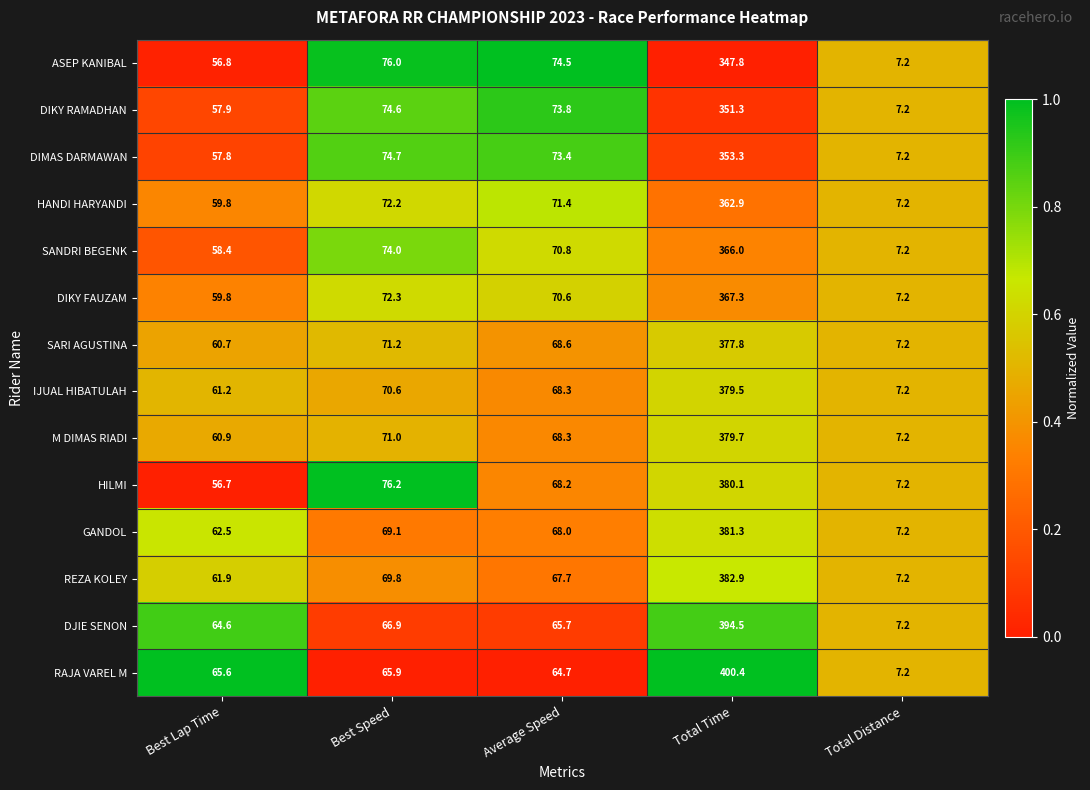

Rank the series by their maximum value, from lowest to highest.

ASEP KANIBAL, DIKY RAMADHAN, DIMAS DARMAWAN, HANDI HARYANDI, SANDRI BEGENK, DIKY FAUZAM, SARI AGUSTINA, IJUAL HIBATULAH, M DIMAS RIADI, HILMI, GANDOL, REZA KOLEY, DJIE SENON, RAJA VAREL M